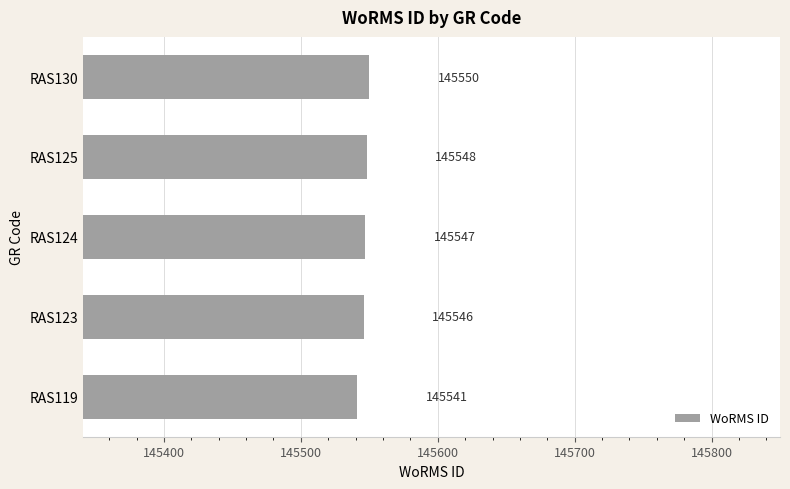

Reading bottom to top, transcribe all the data shown in this chart.

RAS119=145541	RAS123=145546	RAS124=145547	RAS125=145548	RAS130=145550